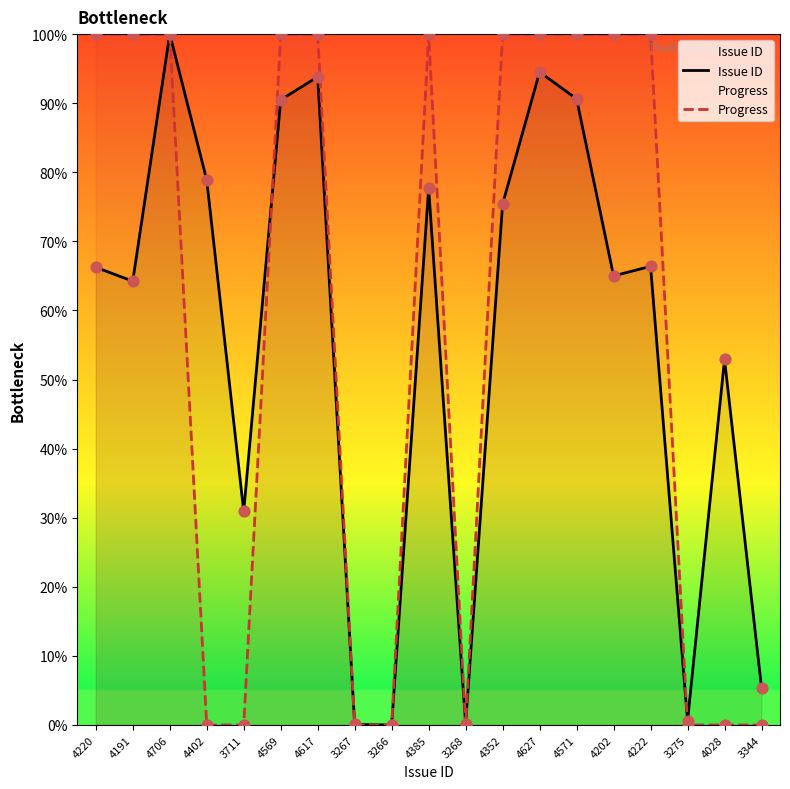

Which series reaches the maximum Y coordinate?

Issue ID